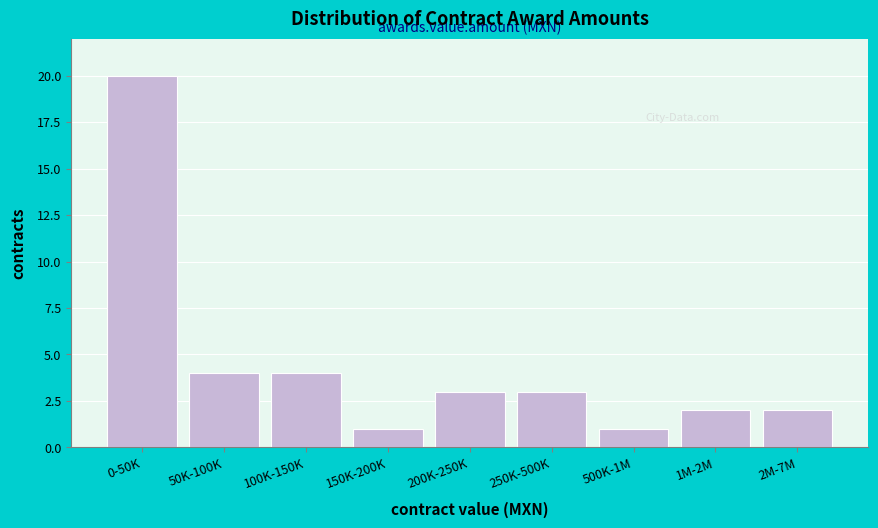

Reading left to right, list all the values displayed in this chart.

0-50K=20	50K-100K=4	100K-150K=4	150K-200K=1	200K-250K=3	250K-500K=3	500K-1M=1	1M-2M=2	2M-7M=2